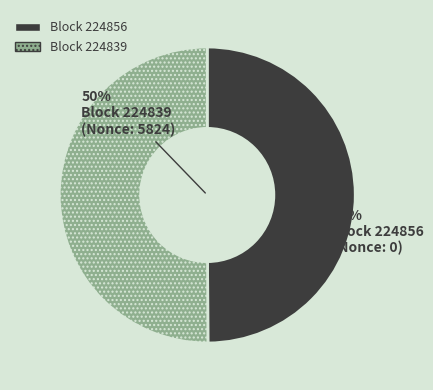

How many segments does this pie chart have?

2